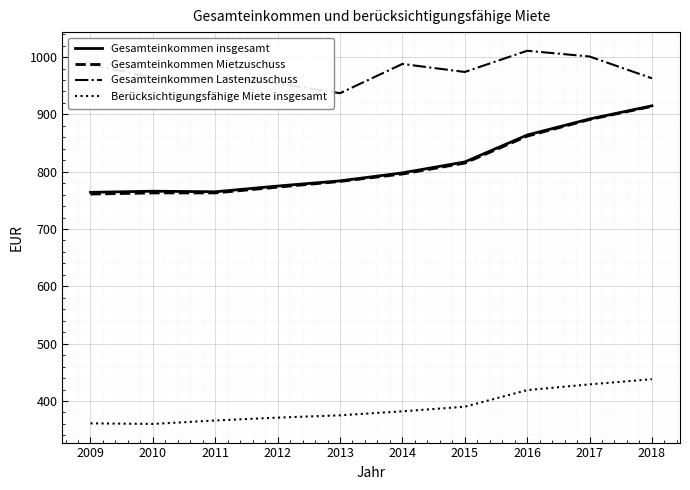

Is it true that Berücksichtigungsfähige Miete insgesamt equals 152 at 2015?

False